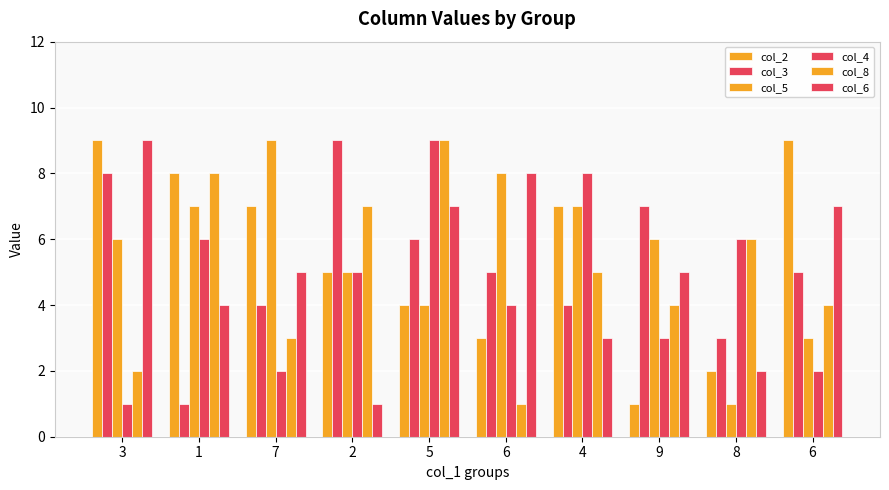

How many distinct data groups are displayed?

6